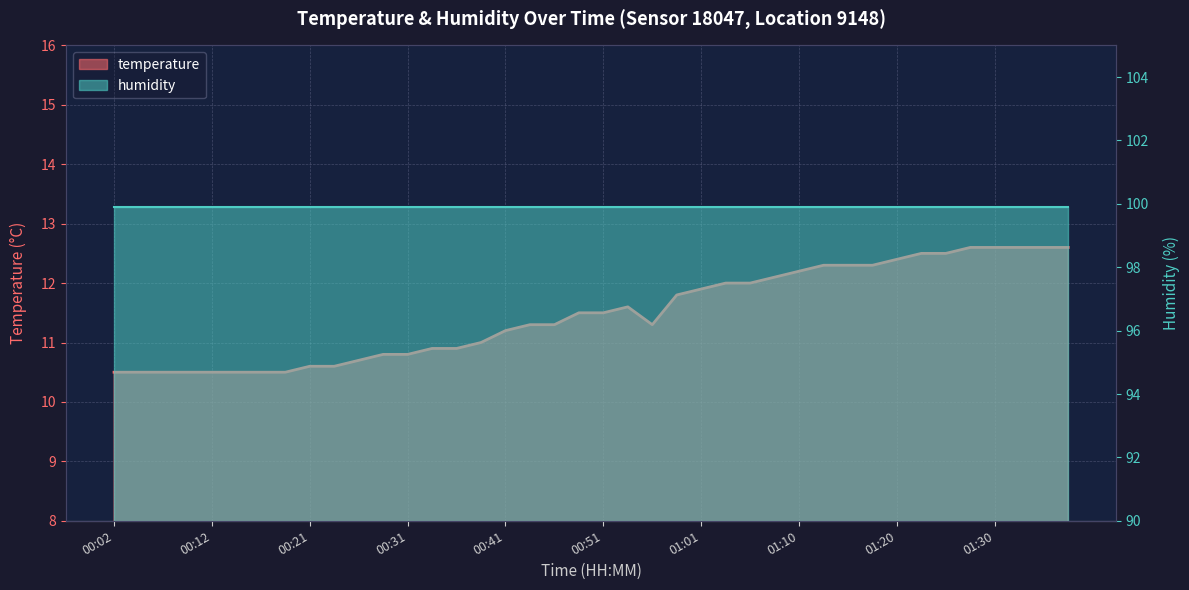

List the labels in order of value, smallest first.

00:02, 00:04, 00:07, 00:09, 00:12, 00:14, 00:17, 00:19, 00:21, 00:24, 00:26, 00:29, 00:31, 00:34, 00:36, 00:39, 00:41, 00:43, 00:46, 00:56, 00:48, 00:51, 00:53, 00:58, 01:01, 01:03, 01:05, 01:08, 01:10, 01:13, 01:15, 01:18, 01:20, 01:22, 01:25, 01:27, 01:30, 01:32, 01:35, 01:37